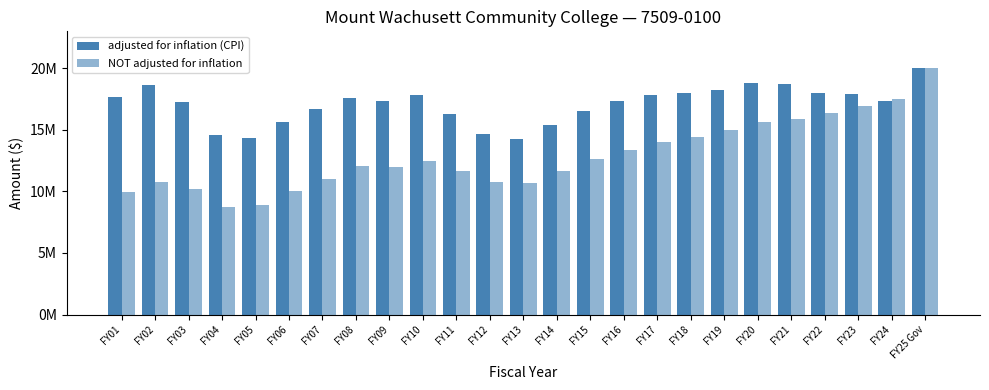

What position from the left is FY25 Gov?

25